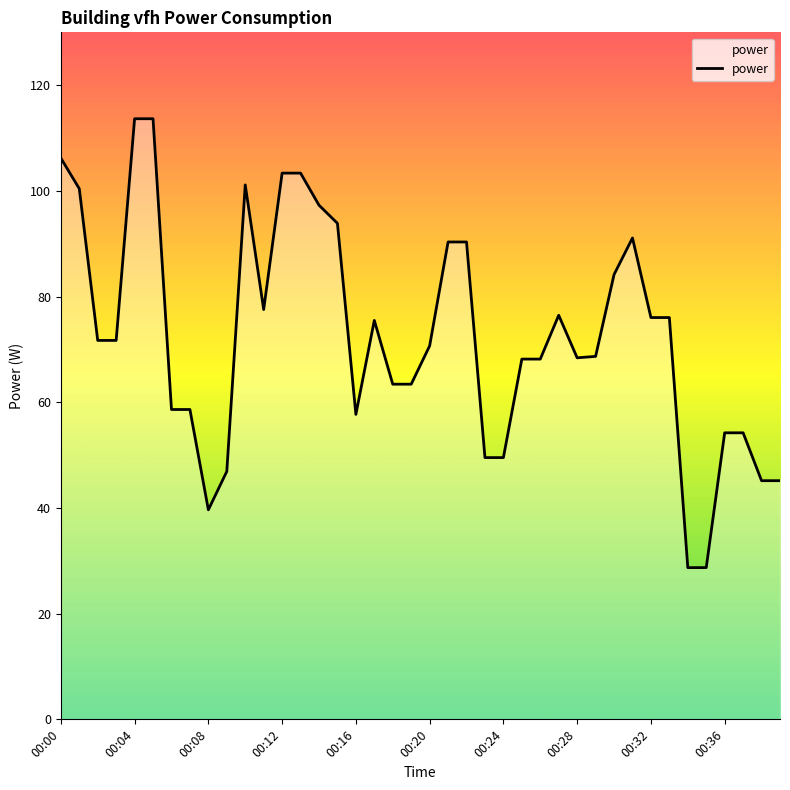

What is the maximum value shown in the chart?

113.7